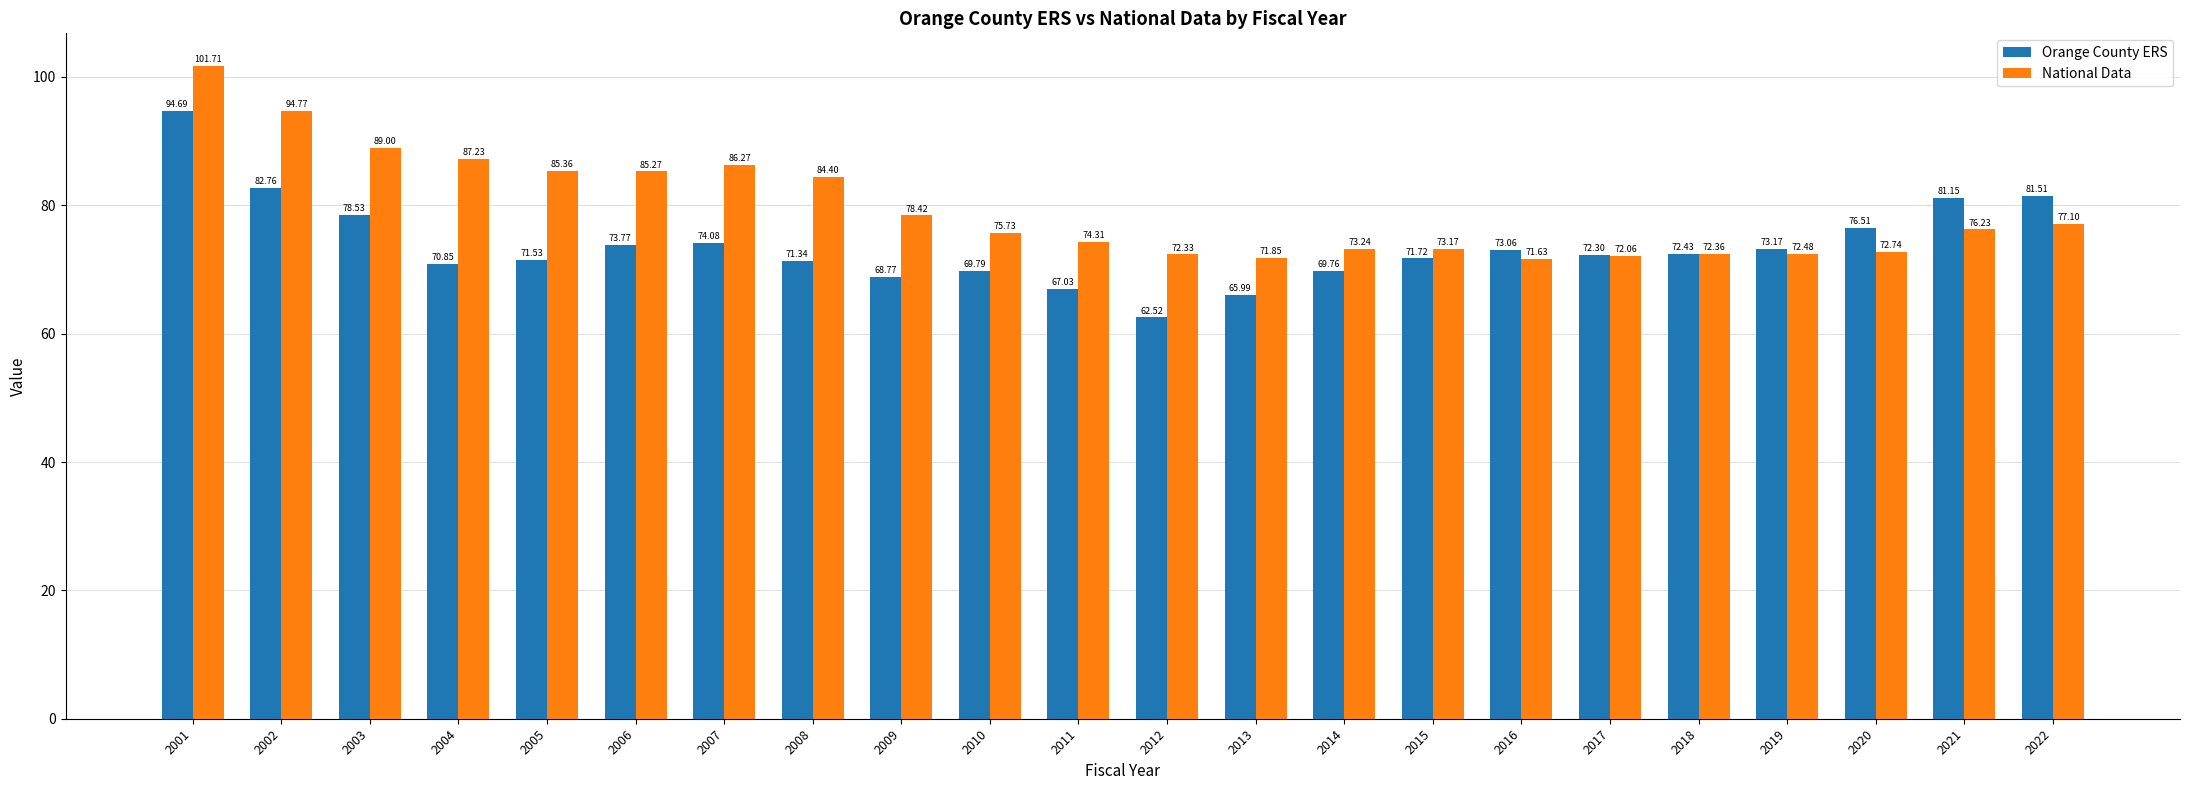

How many data points in Orange County ERS are above 72?

12